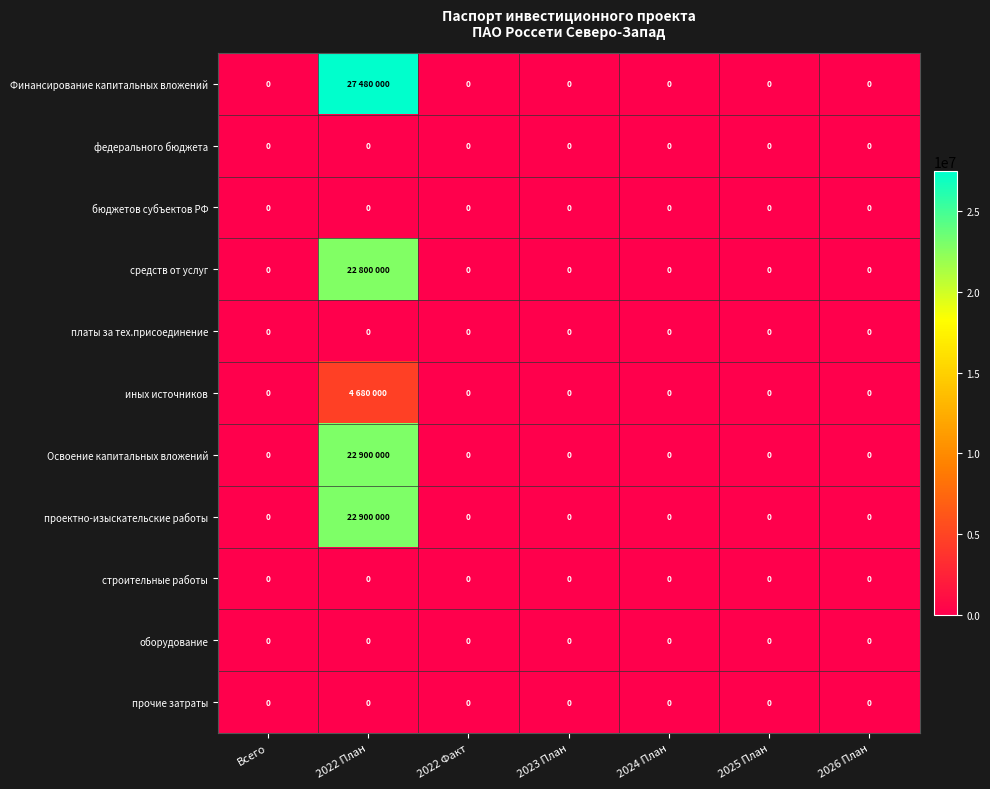

At which label does средств от услуг reach its peak?

2022 План